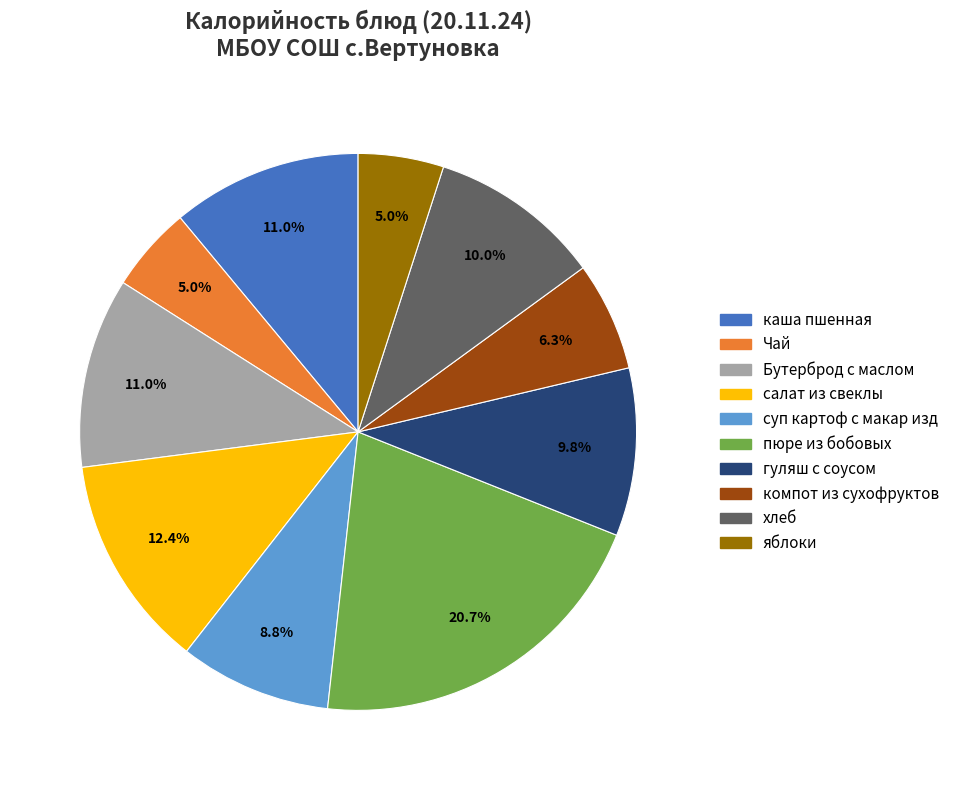

What is the largest slice in the pie chart?

пюре из бобовых